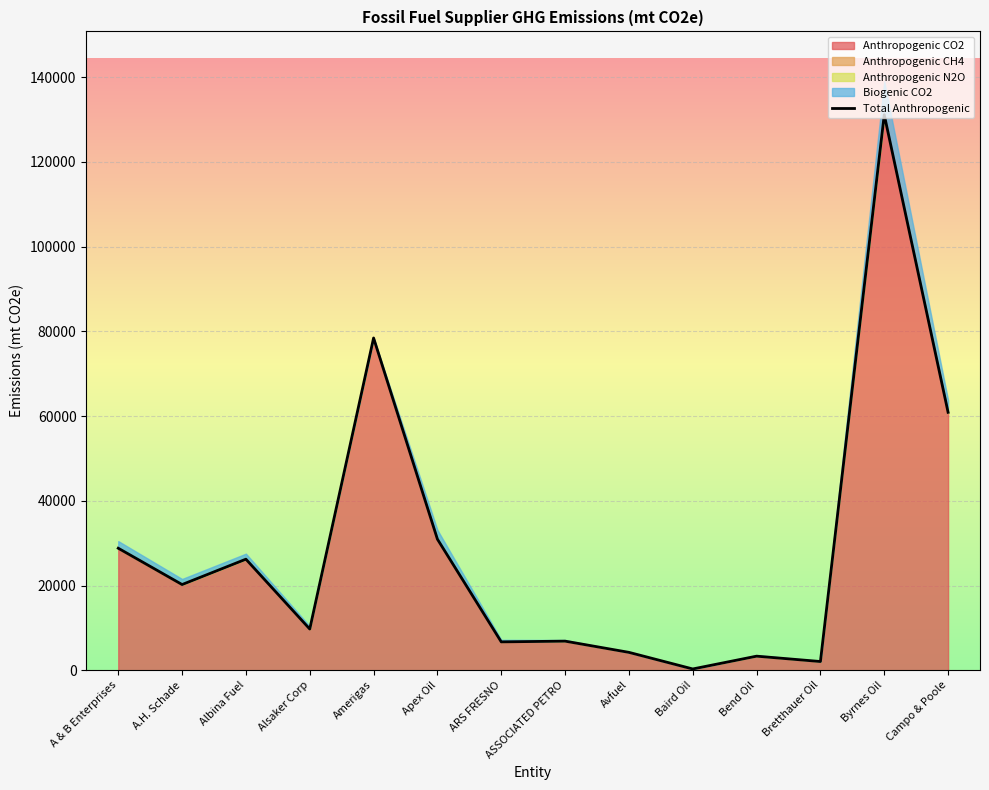

What is the greatest value displayed?

131150.0